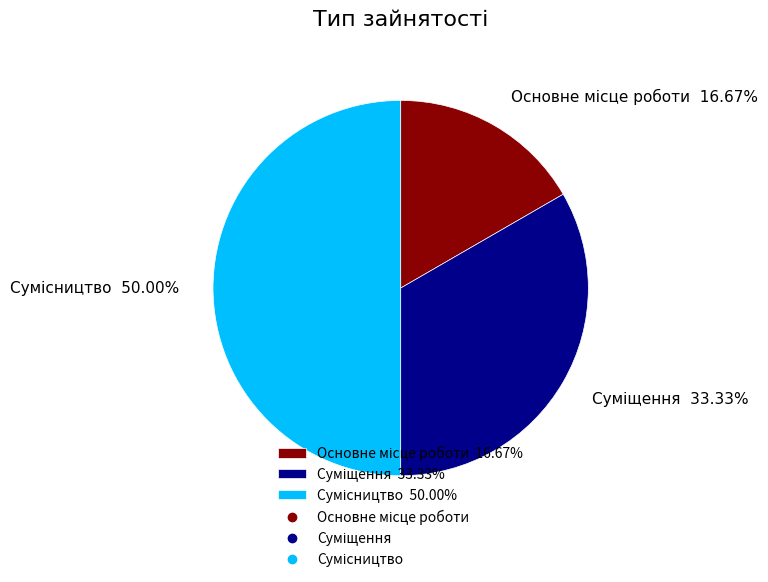

Which has a higher value, Сумісництво or Основне місце роботи?

Сумісництво